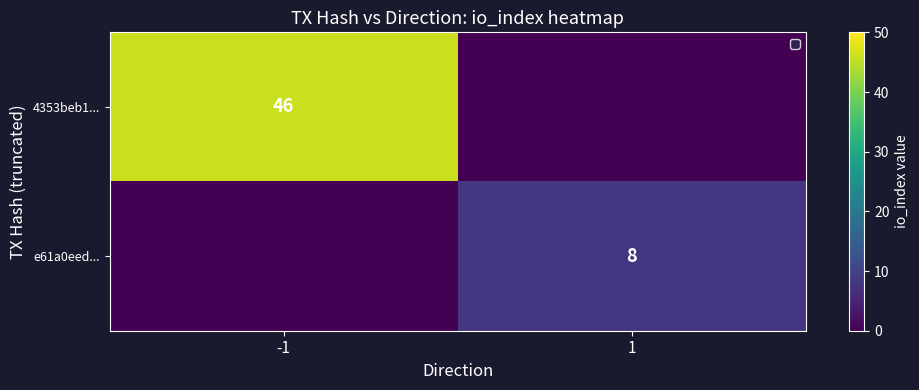

What is the maximum value shown in the chart?

46